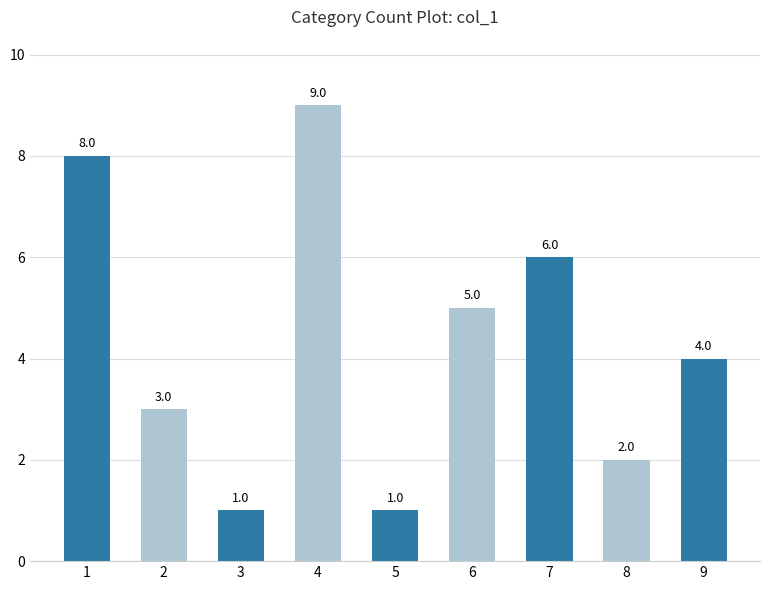

Reading right to left, transcribe all the data shown in this chart.

9=4	8=2	7=6	6=5	5=1	4=9	3=1	2=3	1=8